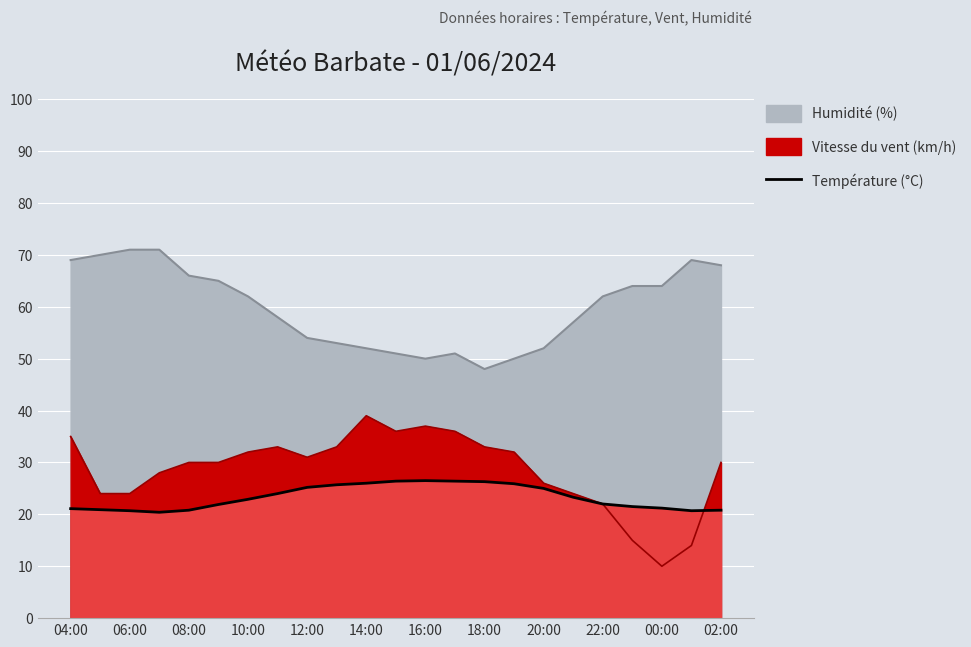

True or false: Vitesse du vent (km/h) has a value of 18.5 at 09:00.

False